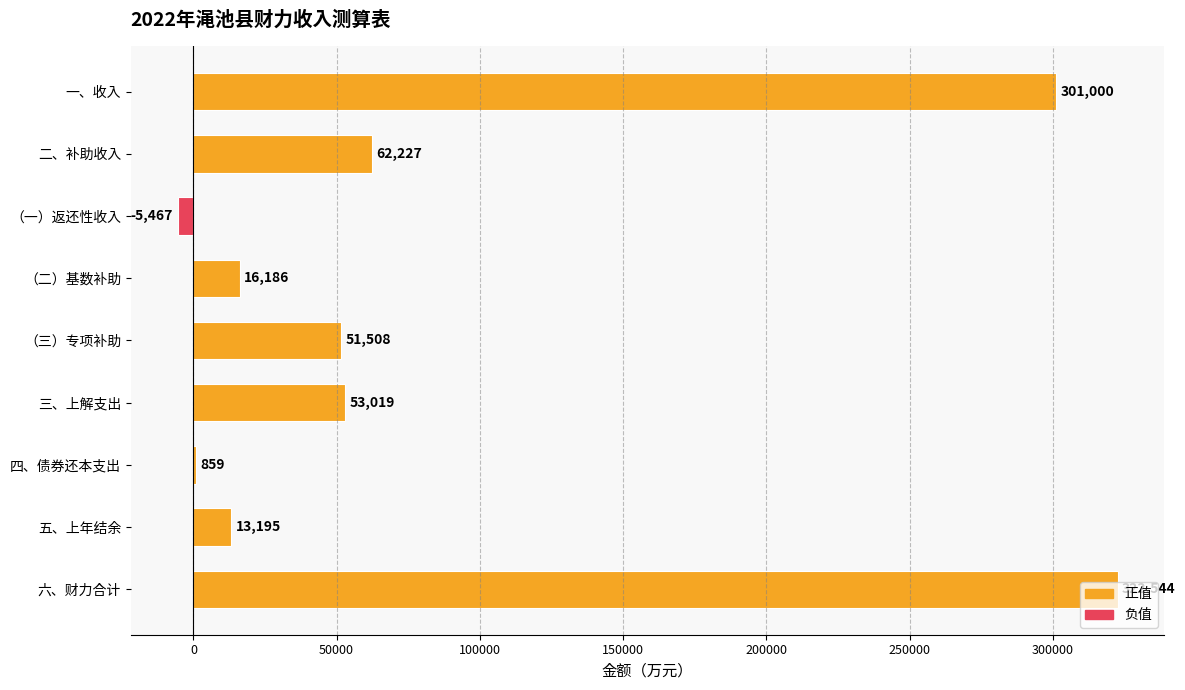

What is the sum of the values at 六、财力合计 and 一、收入?

623544